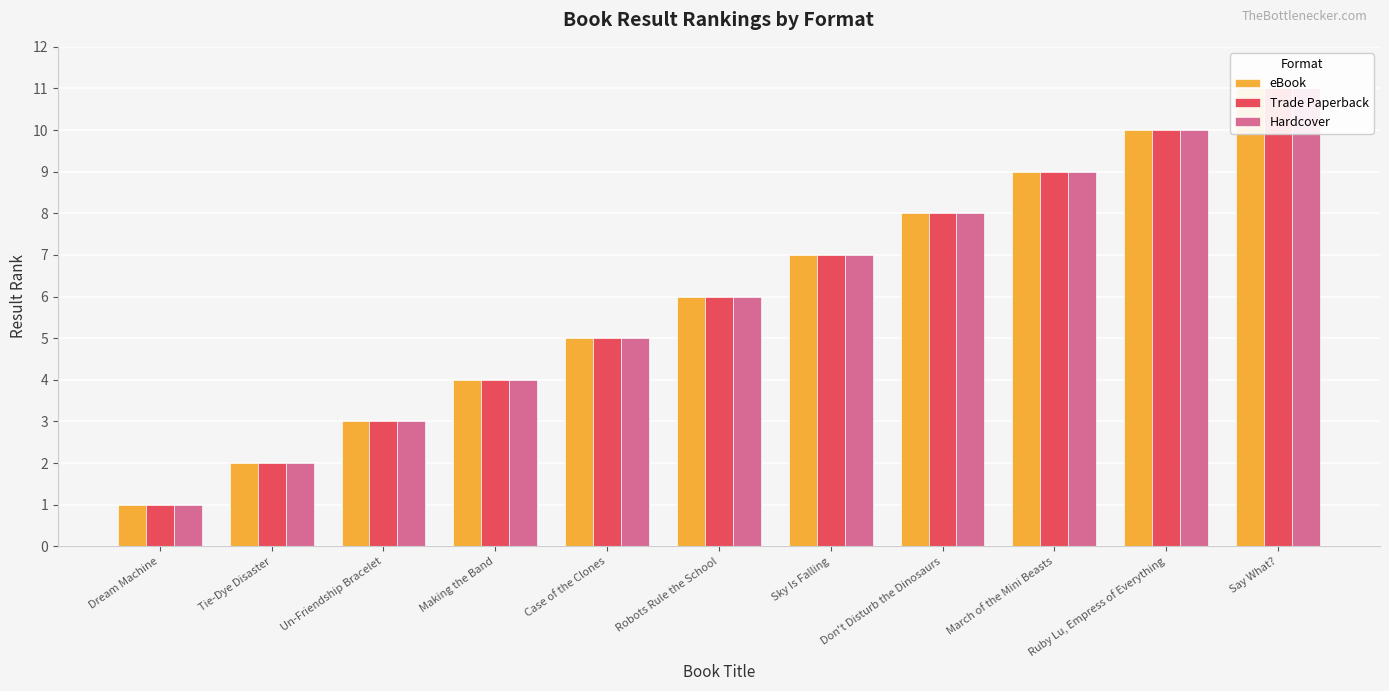

Is the value of eBook at Say What? greater than the value of Hardcover at Don't Disturb the Dinosaurs?

Yes